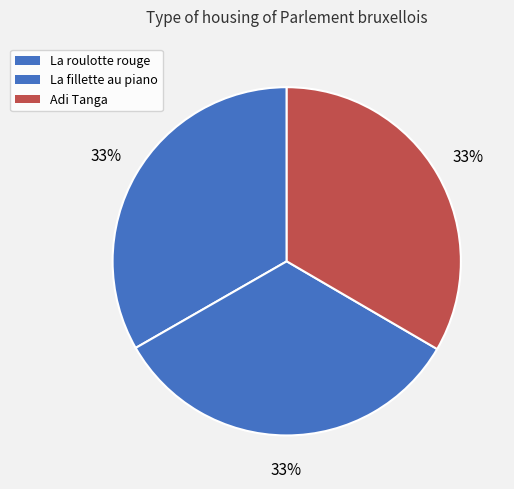

What is the ratio of the value at Adi Tanga to the value at La fillette au piano?

1.0